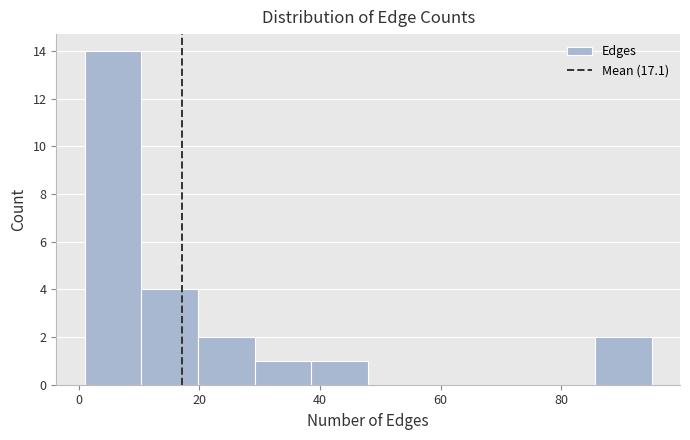

Reading left to right, transcribe this chart: for each bar, give the range it covers on the x-axis and its height. Neither the bar edges nor the heights are printed on the chart, so give them approximately, as read against the axes.

1.0 to 10.4: 14
10.4 to 19.8: 4
19.8 to 29.2: 2
29.2 to 38.6: 1
38.6 to 48.0: 1
48.0 to 57.4: 0
57.4 to 66.8: 0
66.8 to 76.2: 0
76.2 to 85.6: 0
85.6 to 95.0: 2